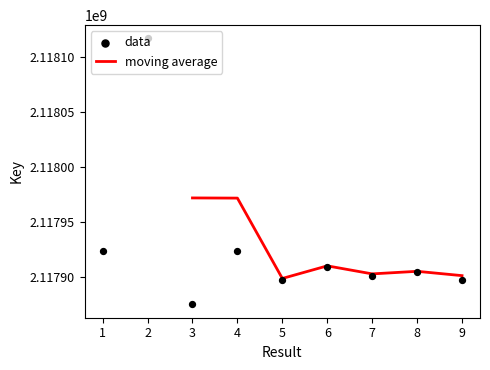

Approximately how many times larger is the value at 4 compared to 6?

1.0